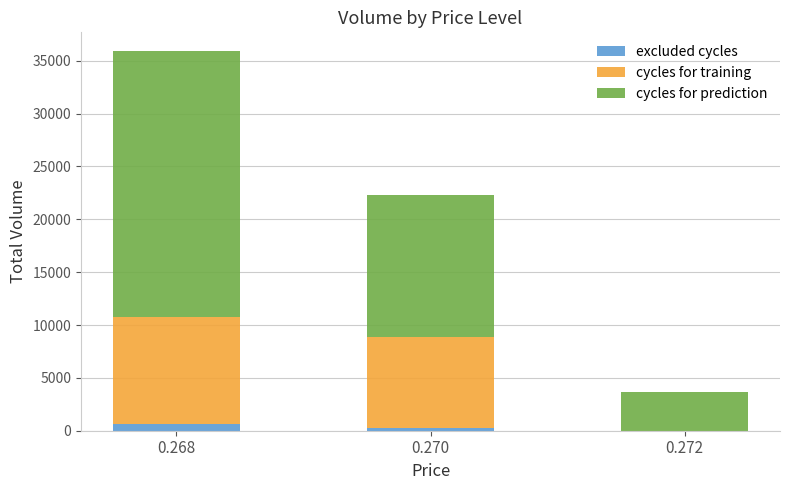

What are all the series names shown in the legend?

excluded cycles, cycles for training, cycles for prediction